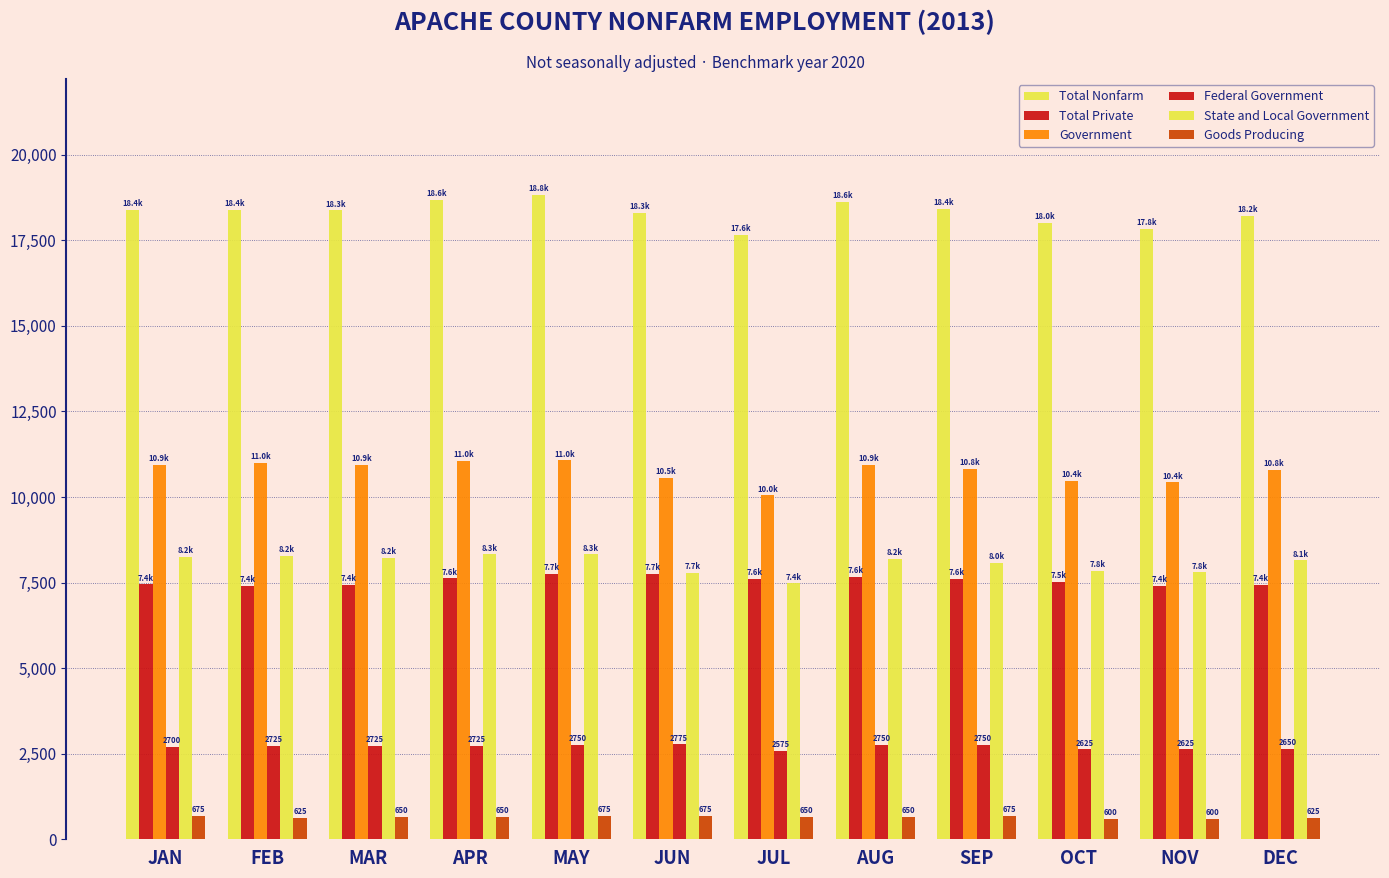

Which category has the highest value across all series?

MAY